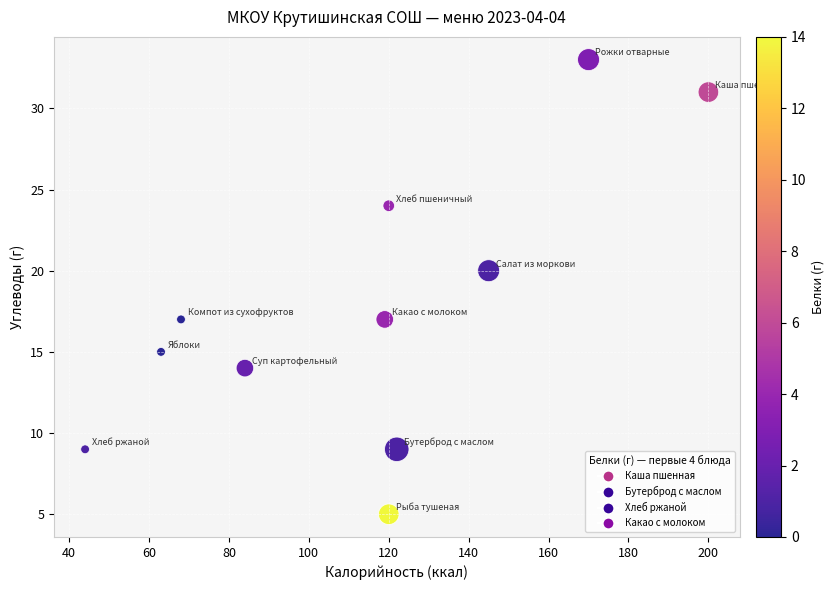

What Y value in the scatter plot is closest to 19?

20